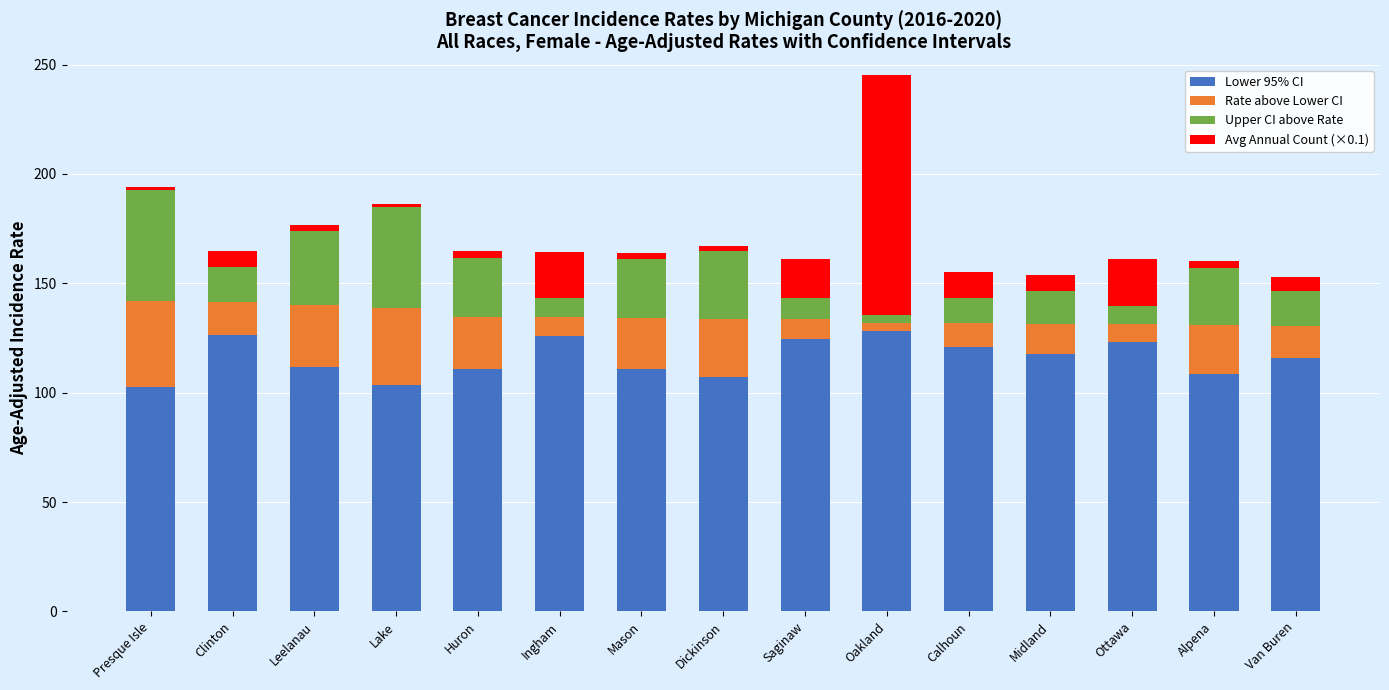

What is the highest value of the Lower 95% CI series?

128.2